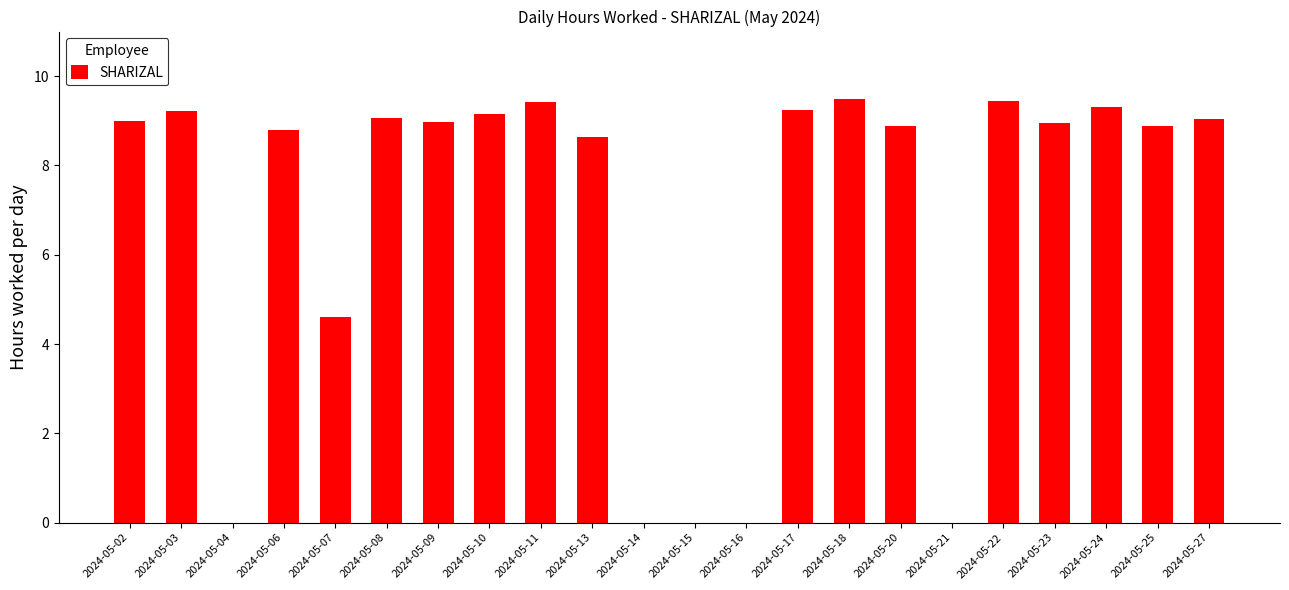

What is the sum of all values?

150.2